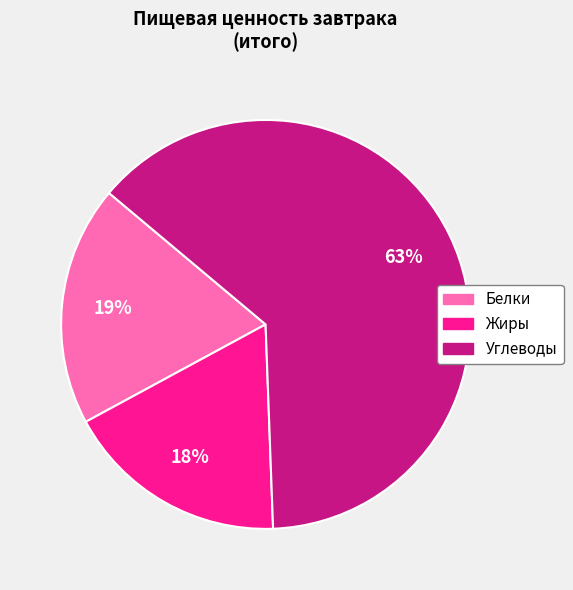

Which slice represents more than half of the pie?

Углеводы